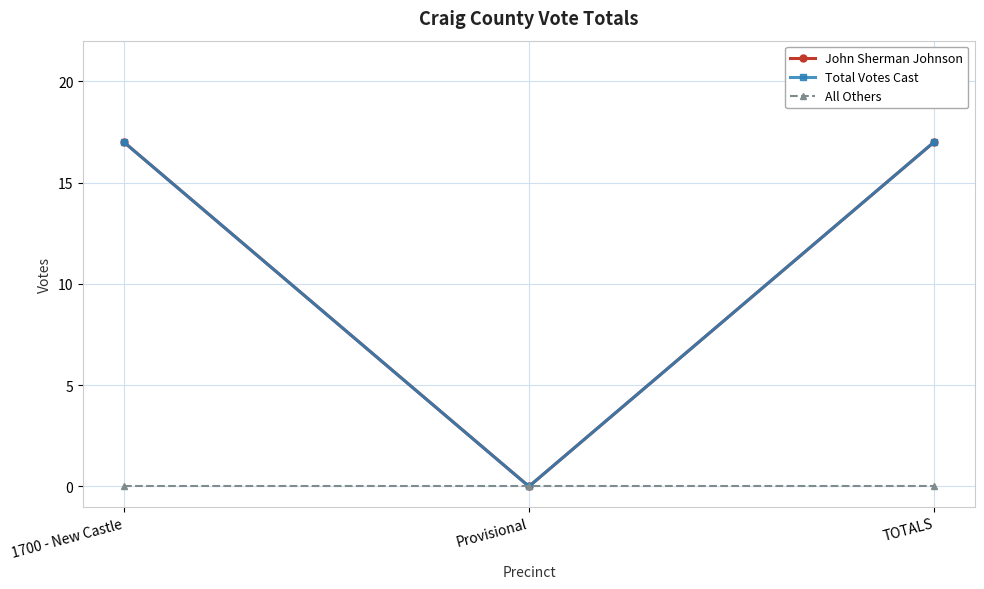

Does the chart have visible grid lines?

Yes